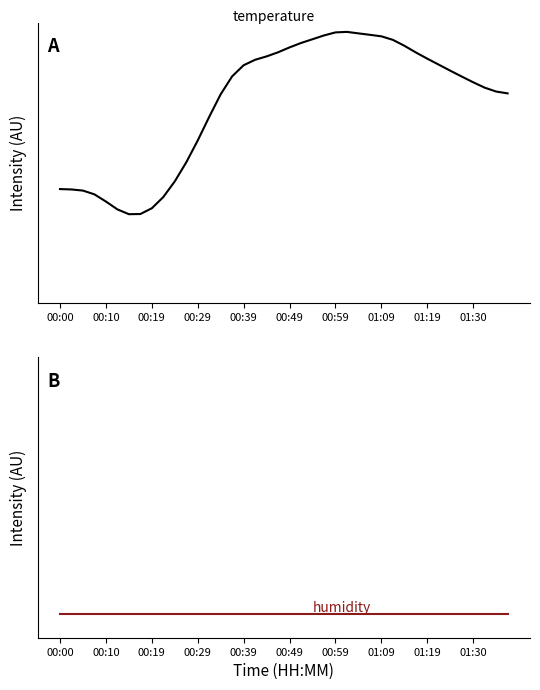

What is the sum of the temperature values at 01:09 and 00:10?

14.2